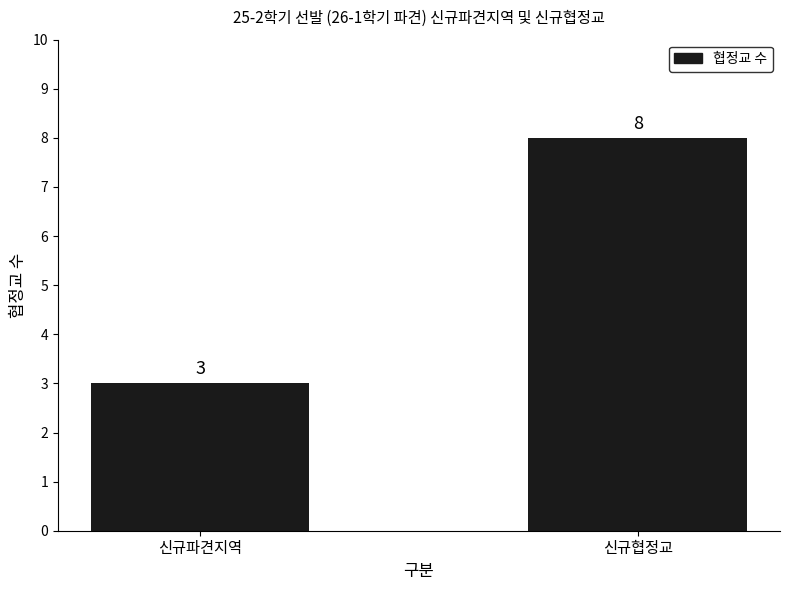

What is the average value?

6